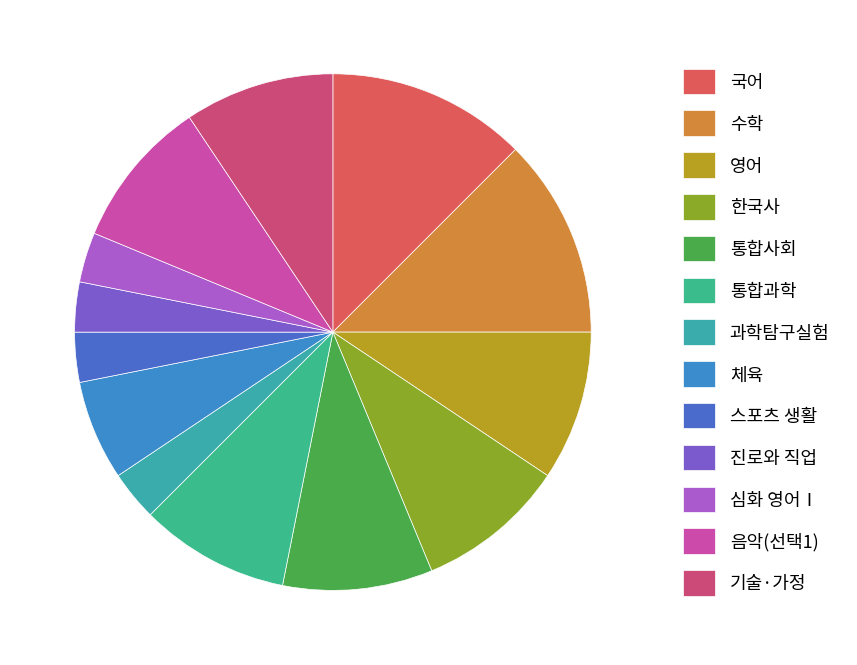

Which has a higher value, 스포츠 생활 or 체육?

체육